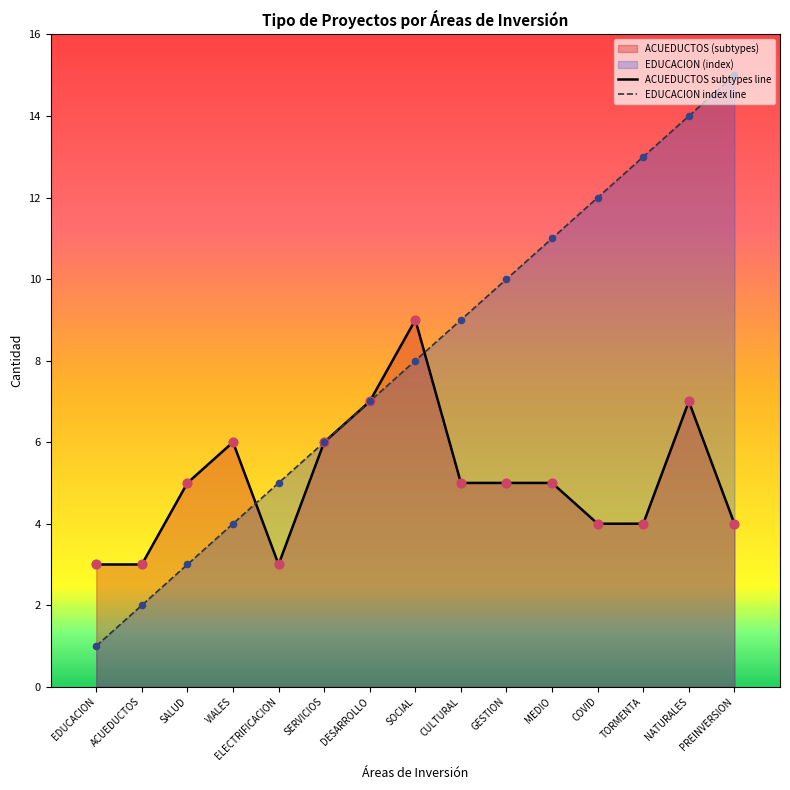

Which series contains the lowest Y value?

EDUCACION